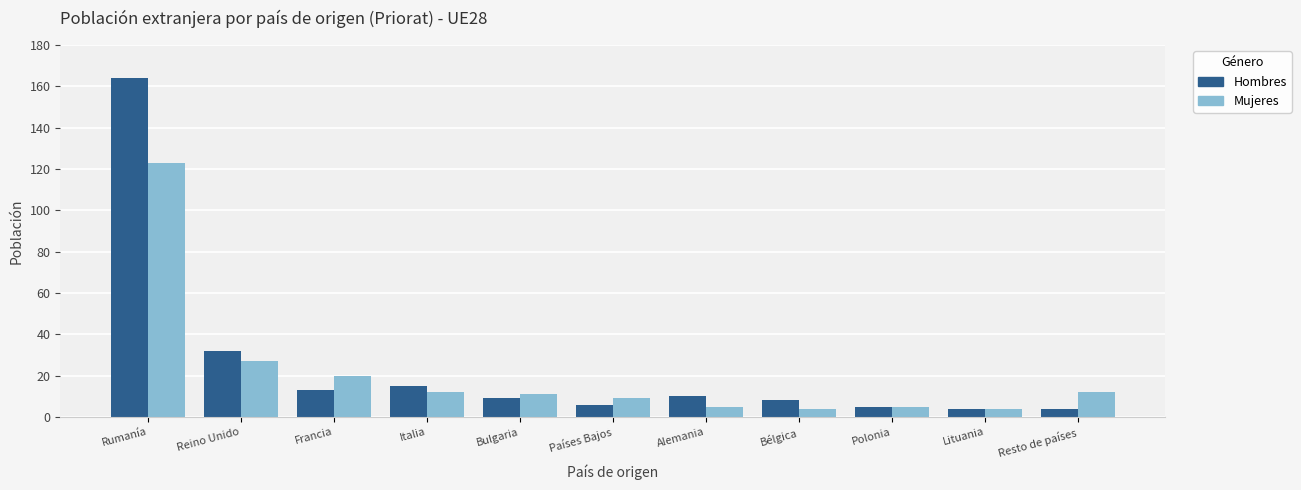

List the series in order of their peak value, lowest first.

Mujeres, Hombres